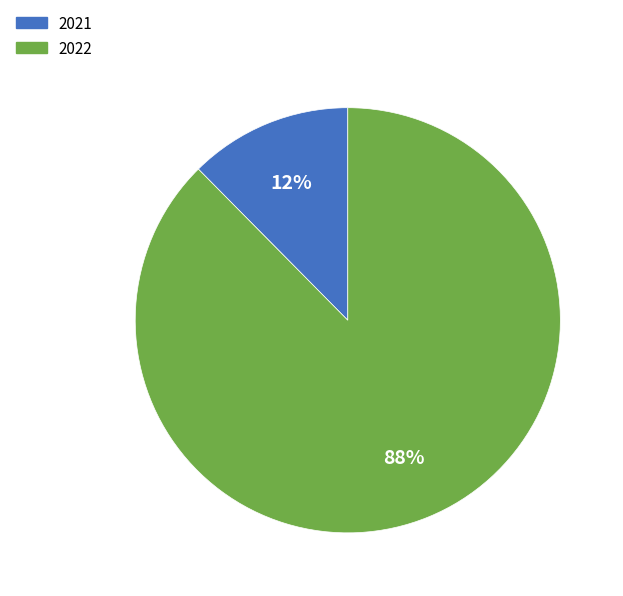

Which slice is the largest?

2022